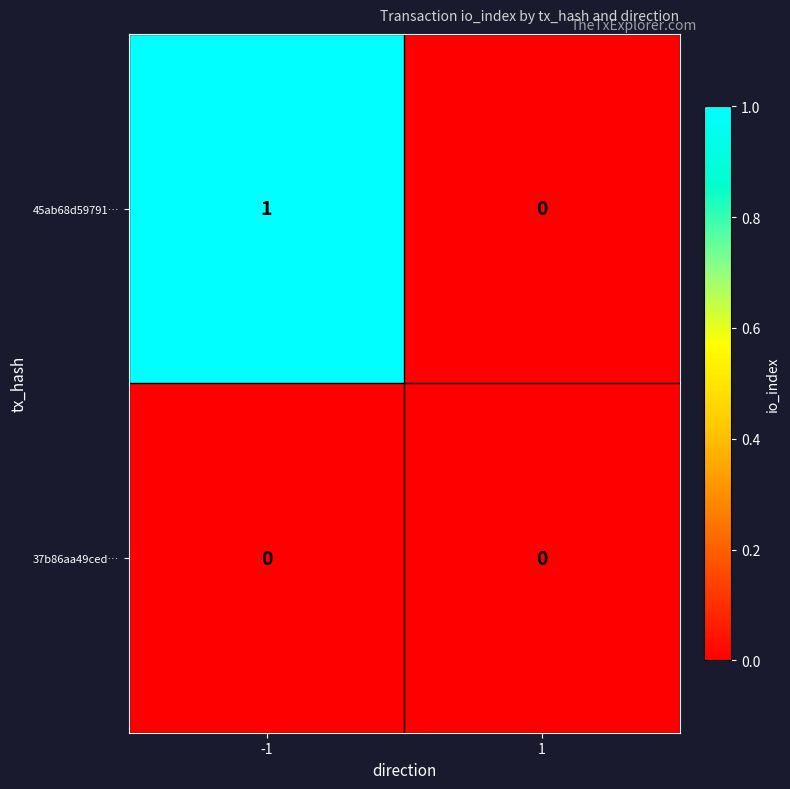

Which label corresponds to the largest value in the chart?

-1